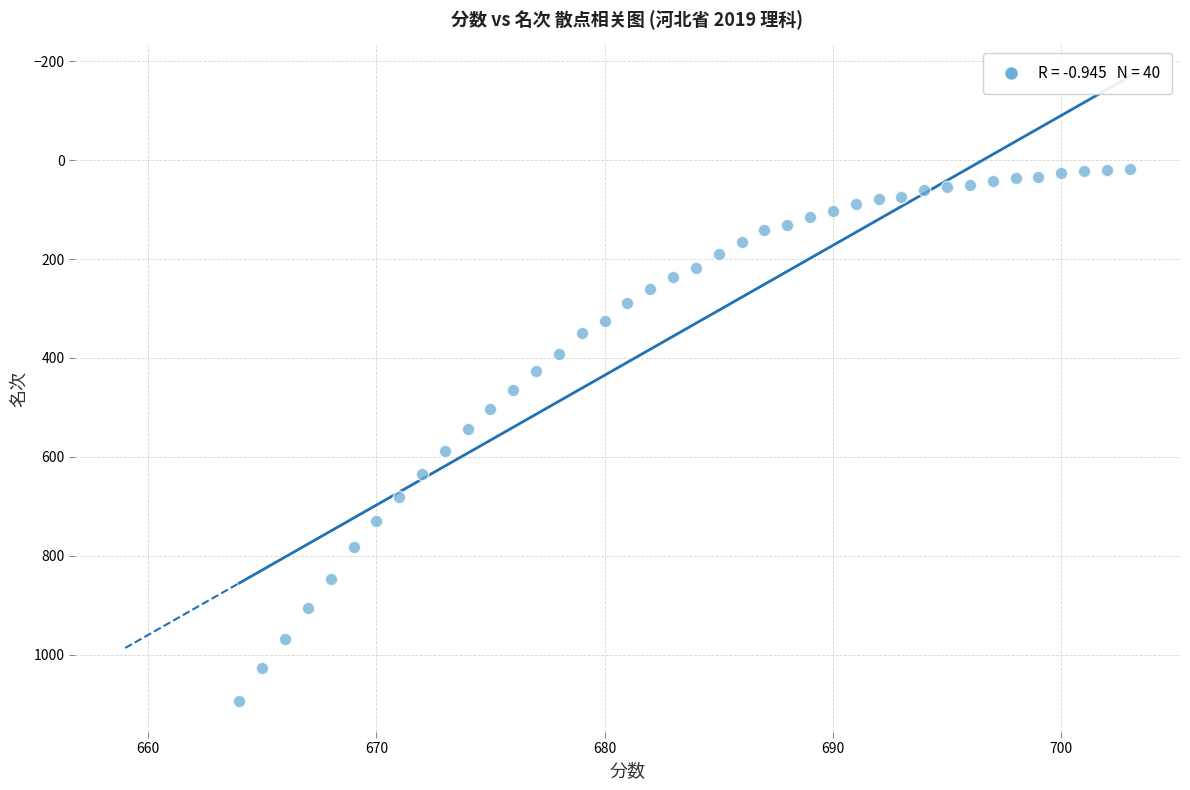

What is the range of X values (max minus min)?

39